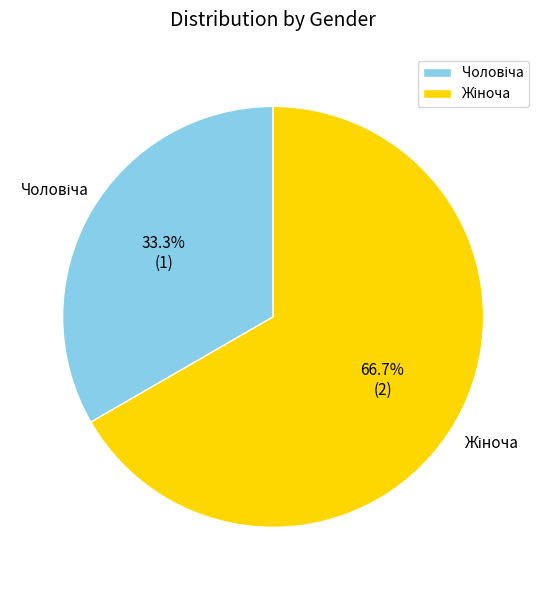

Is there a majority slice in this chart?

Yes